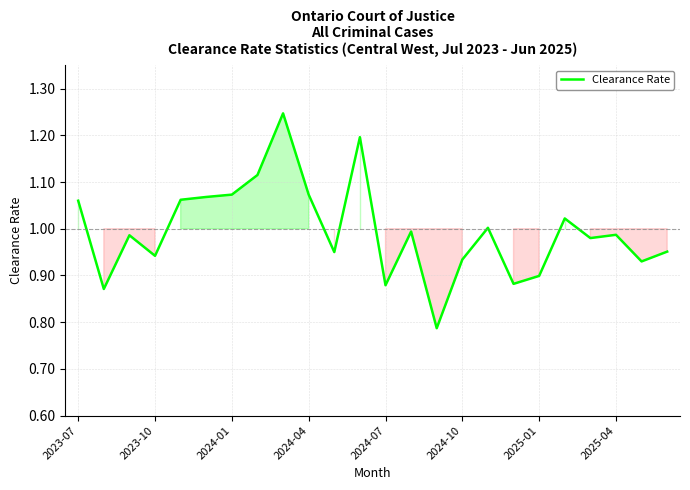

How many lines are shown in the chart?

1